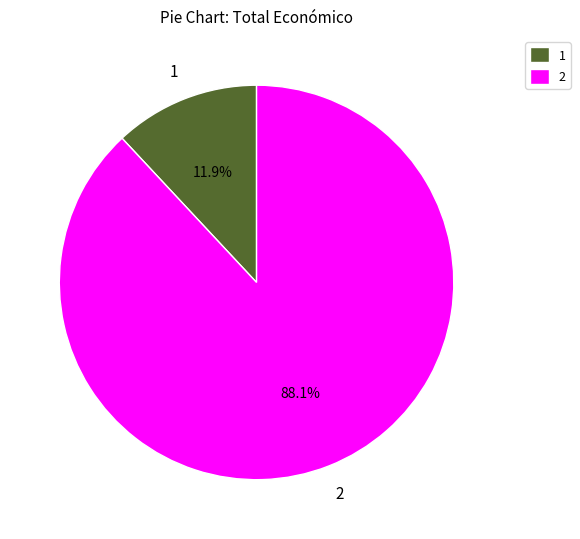

Is there a majority slice in this chart?

Yes